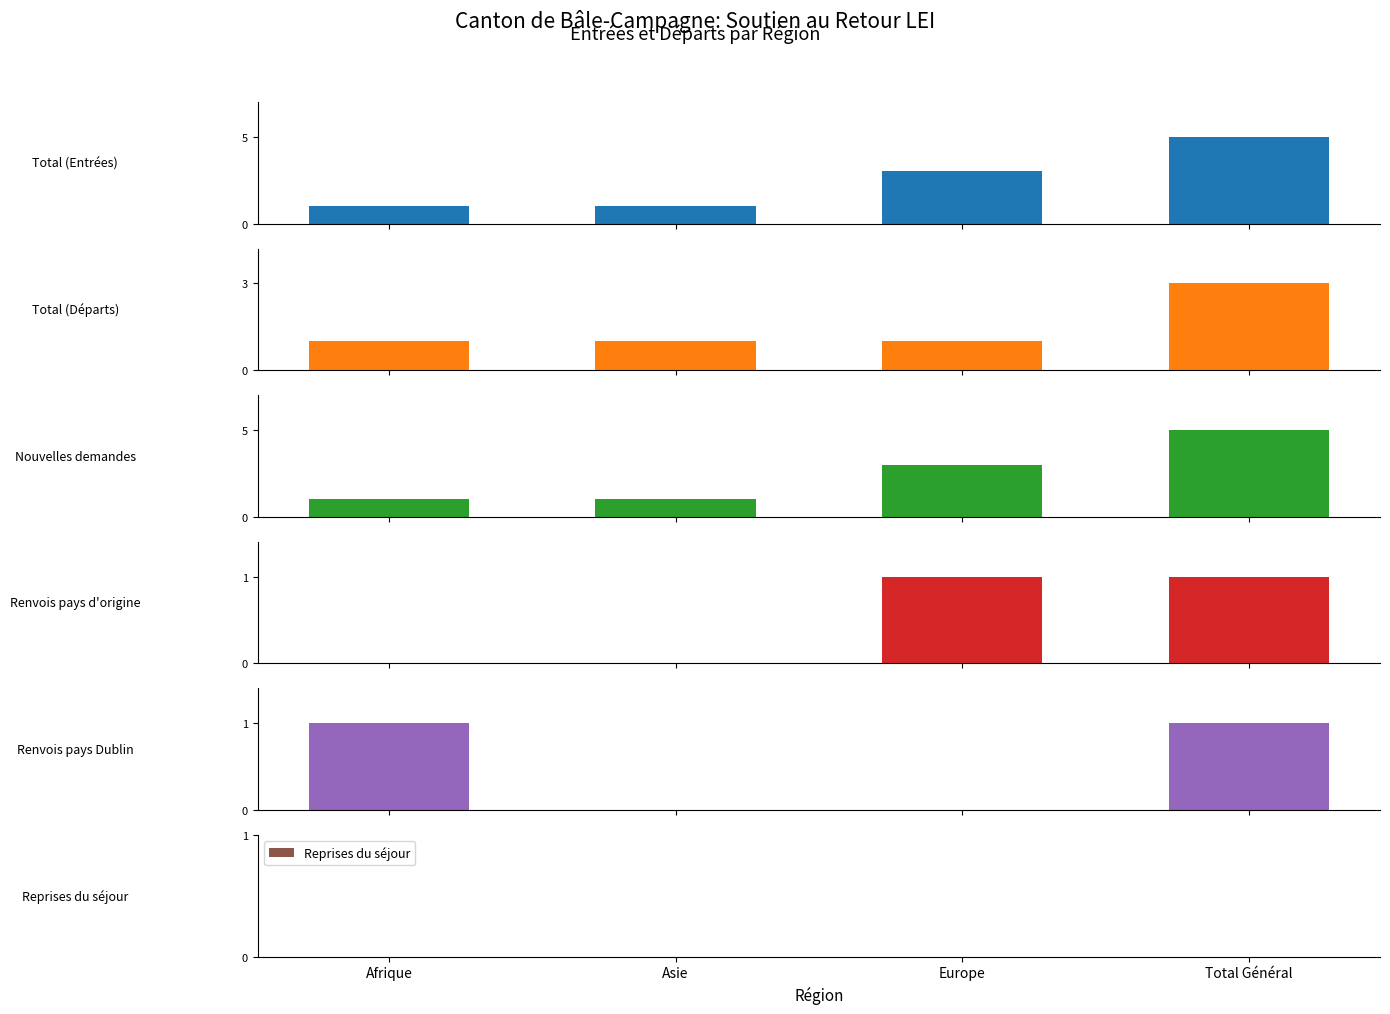

Reading left to right, list all the values displayed in this chart.

Total (Entrées): 1	1	3	5
Total (Départs): 1	1	1	3
Nouvelles demandes: 1	1	3	5
Renvois pays d'origine: 0	0	1	1
Renvois pays Dublin: 1	0	0	1
Reprises du séjour: 0	0	0	0